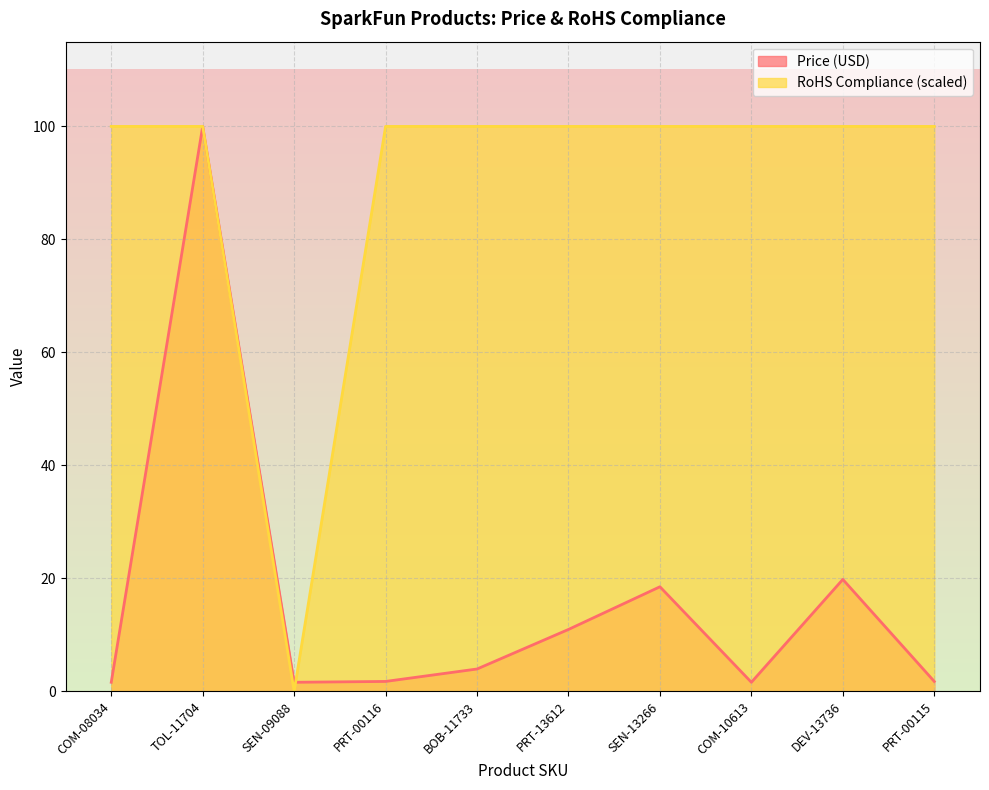

What is the average value of the Price (USD) series?

16.1